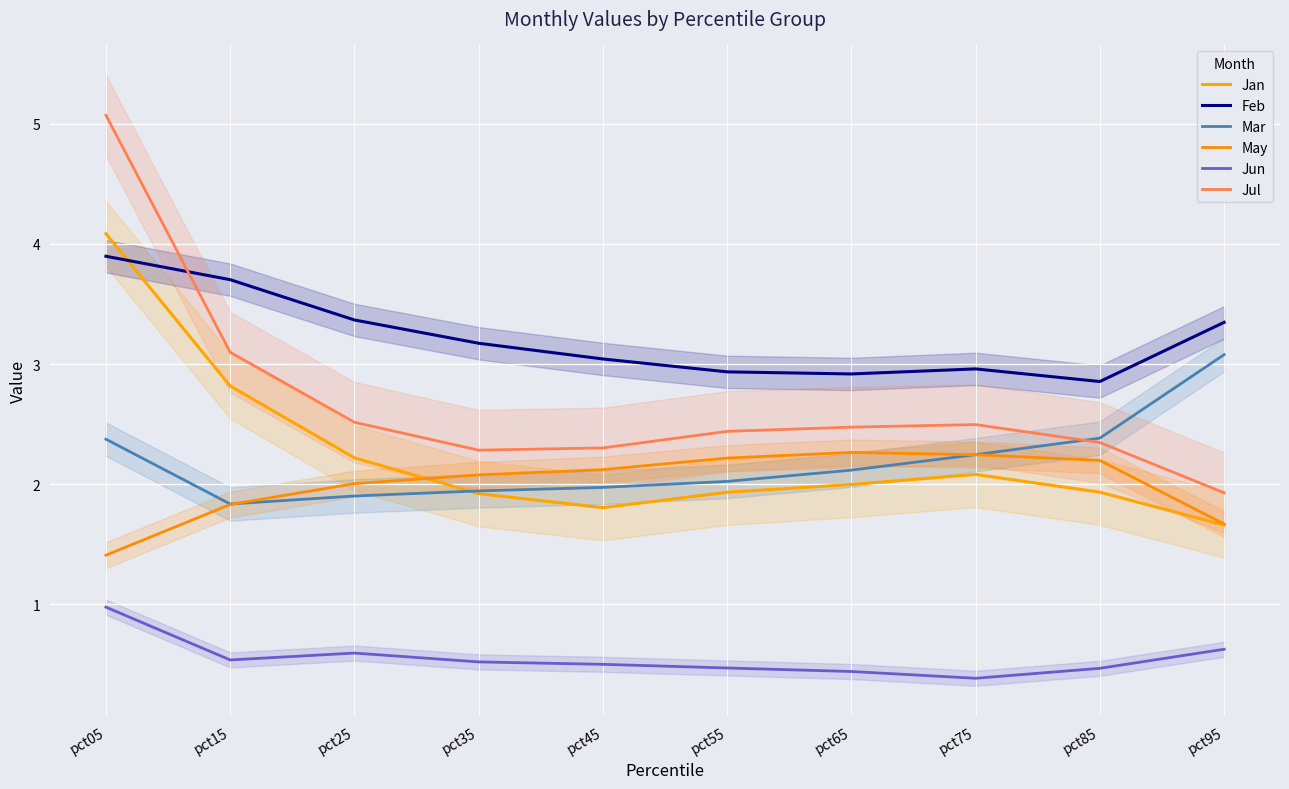

Reading left to right, what are all the values shown in this chart?

Jan: 4.1	2.8	2.2	1.9	1.8	1.9	2.0	2.1	1.9	1.7
Feb: 3.9	3.7	3.4	3.2	3.0	2.9	2.9	3.0	2.9	3.3
Mar: 2.4	1.8	1.9	1.9	2.0	2.0	2.1	2.2	2.4	3.1
May: 1.4	1.8	2.0	2.1	2.1	2.2	2.3	2.2	2.2	1.7
Jun: 1.0	0.5	0.6	0.5	0.5	0.5	0.4	0.4	0.5	0.6
Jul: 5.1	3.1	2.5	2.3	2.3	2.4	2.5	2.5	2.3	1.9